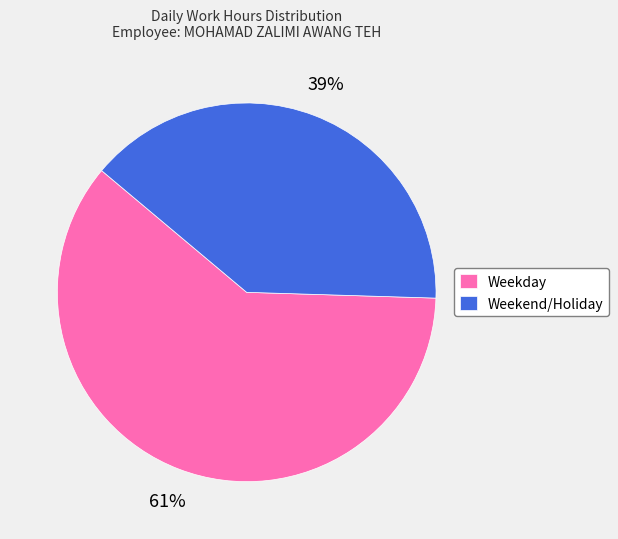

Is there a majority slice in this chart?

Yes